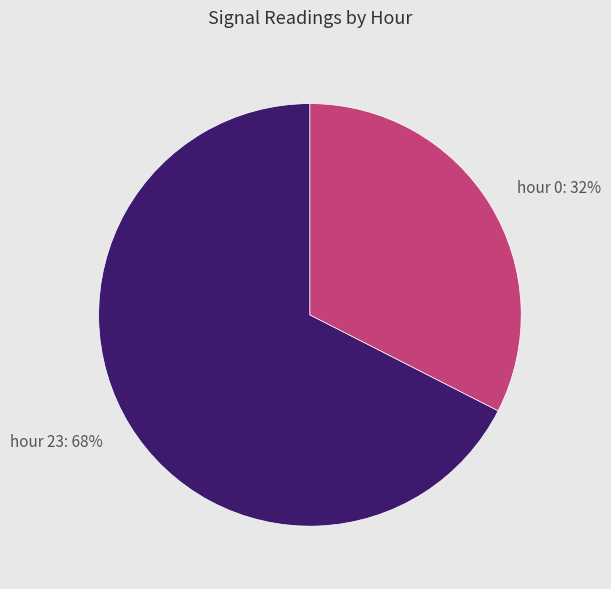

Does any single category account for the majority?

Yes